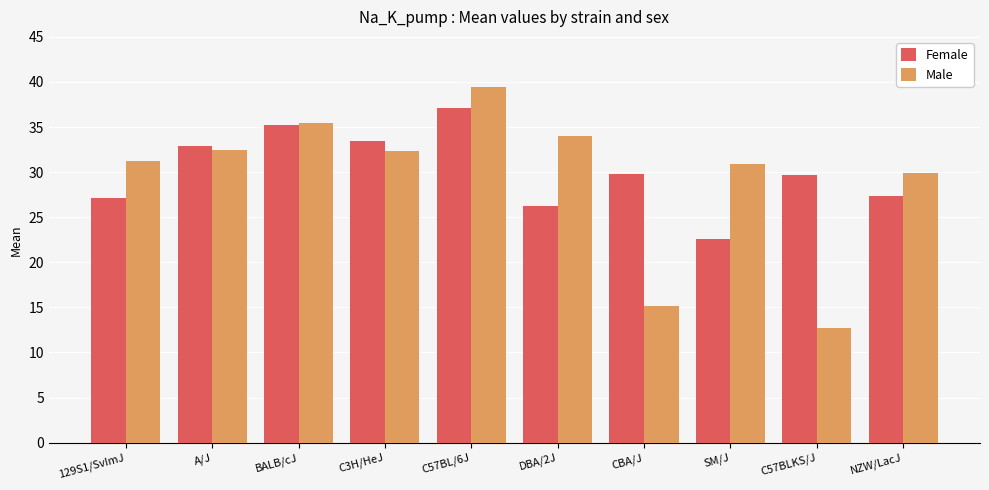

At which label does Female first exceed 29?

A/J